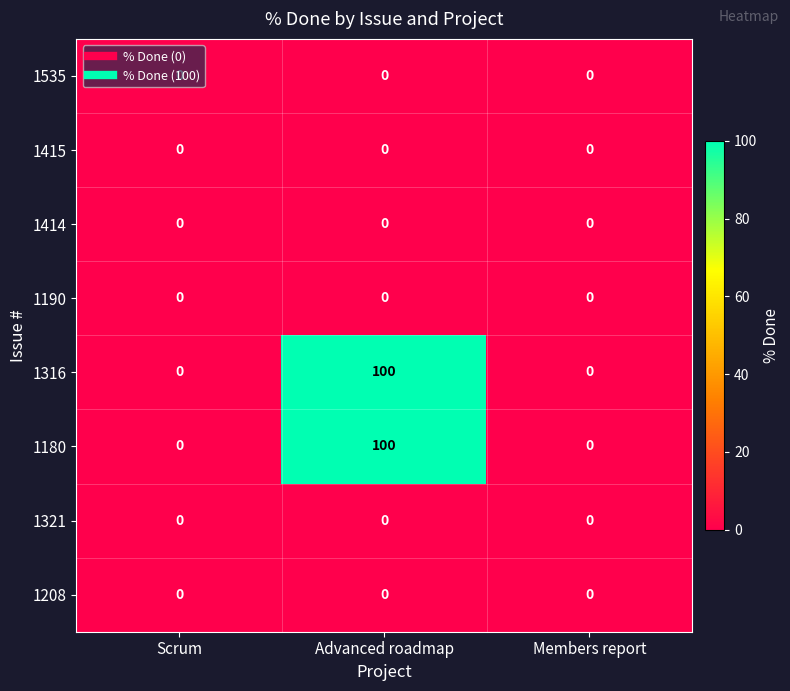

How many 1316 values are between 0 and 100?

3